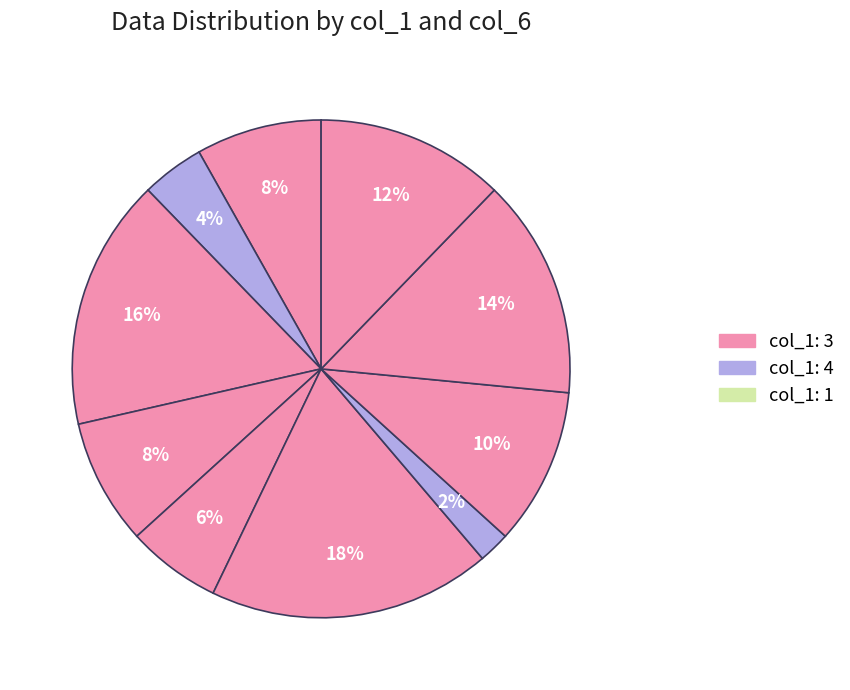

How many slices are in this pie chart?

10